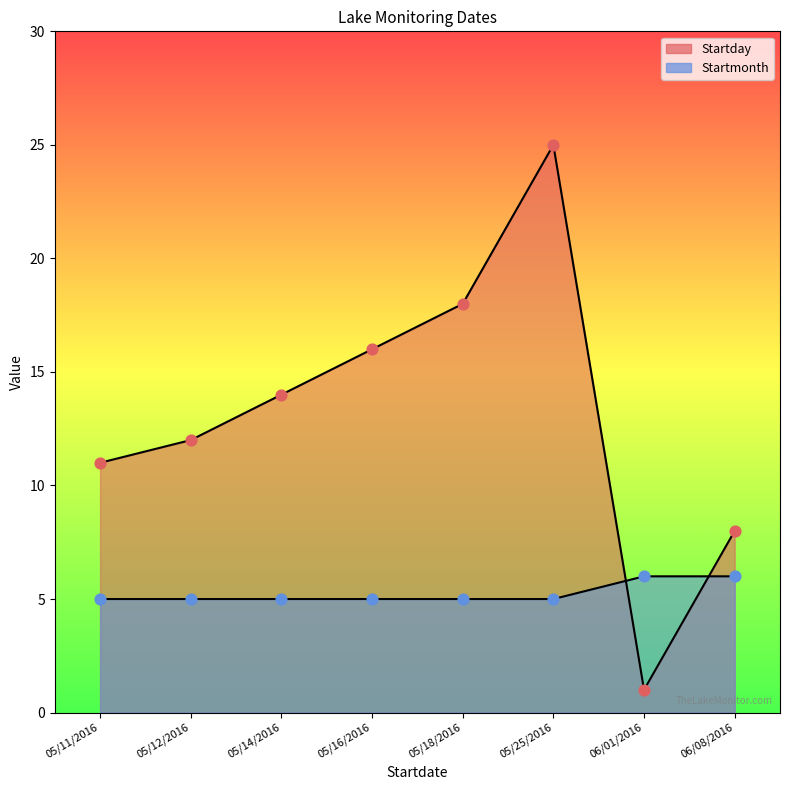

Which series has the largest Y range (max minus min)?

Startday